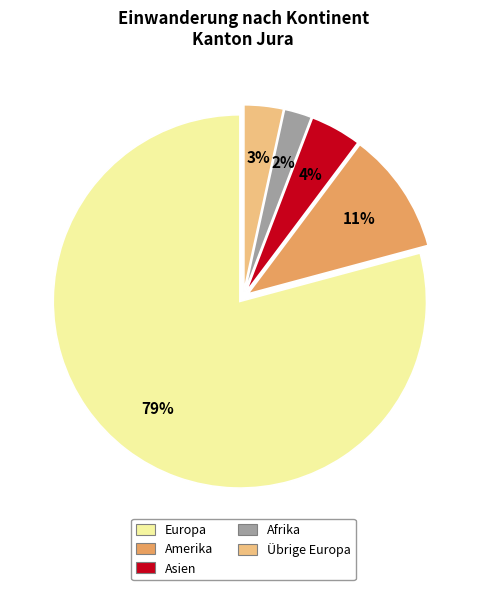

To the nearest percent, what is the average slice percentage?

20%